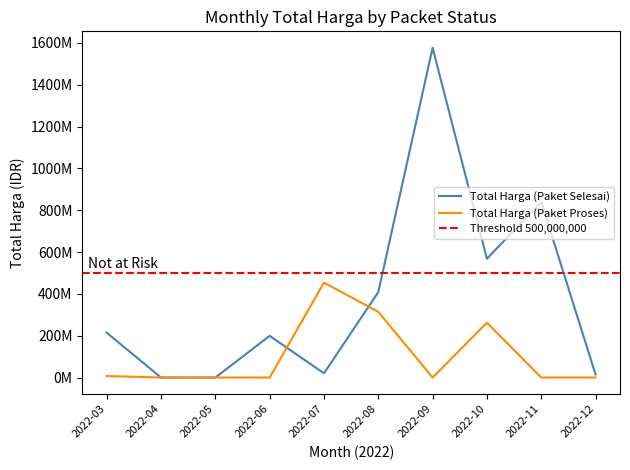

What is the difference between the highest and lowest values at 2022-11?

839615000